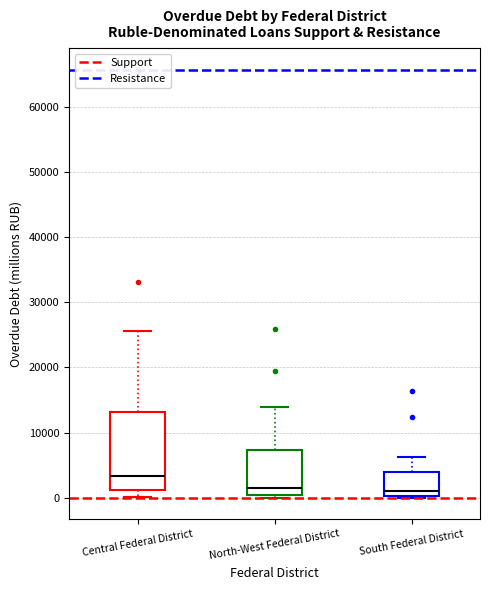

Which box is the tallest, from its lower edge to its upper edge?

Central Federal District